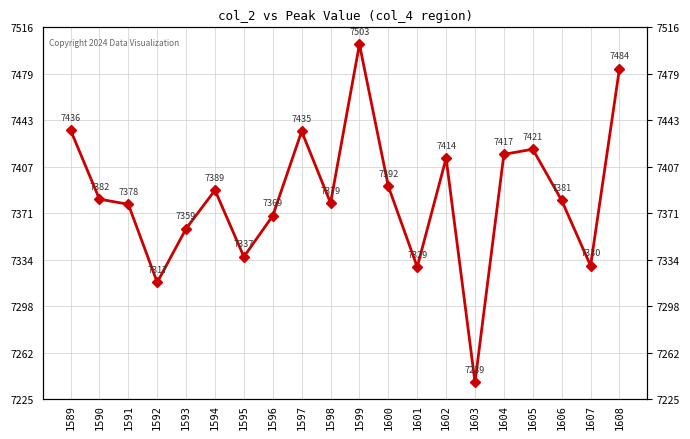

What is the smallest value displayed?

7239